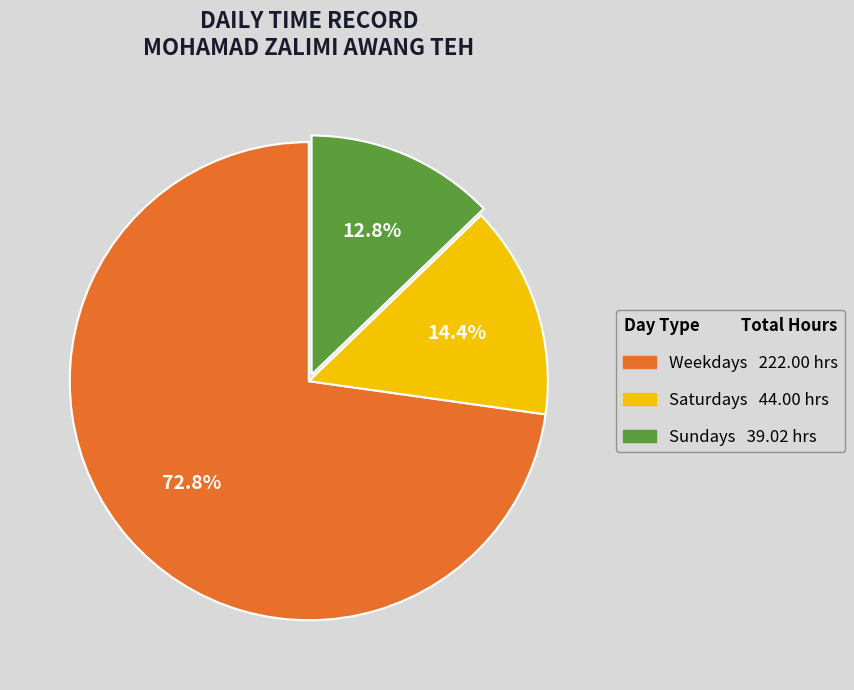

To the nearest percent, what is the difference between the largest and smallest slice percentages?

60%